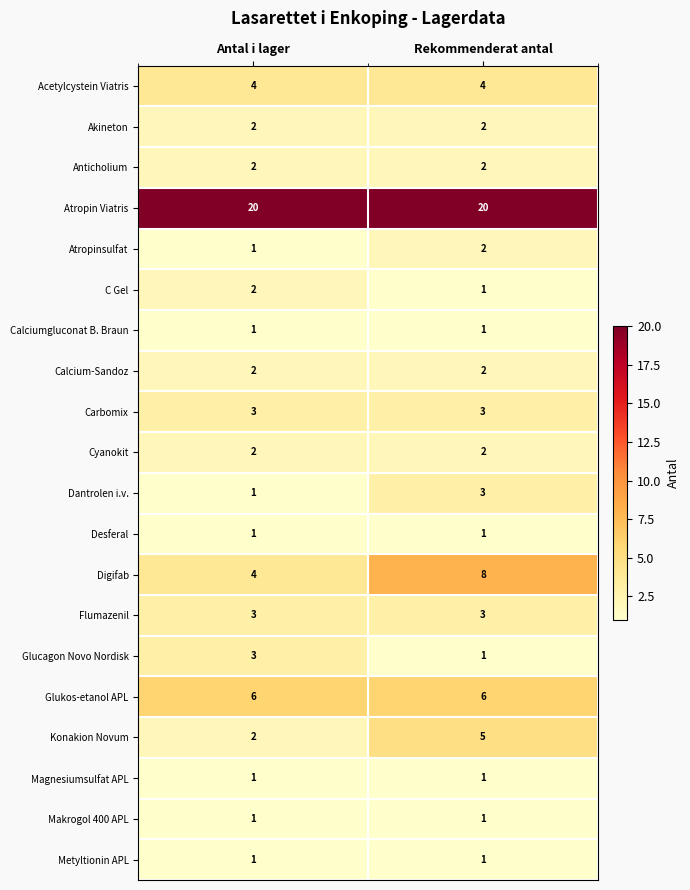

List the labels in order of Glucagon Novo Nordisk value, smallest first.

Rekommenderat antal, Antal i lager